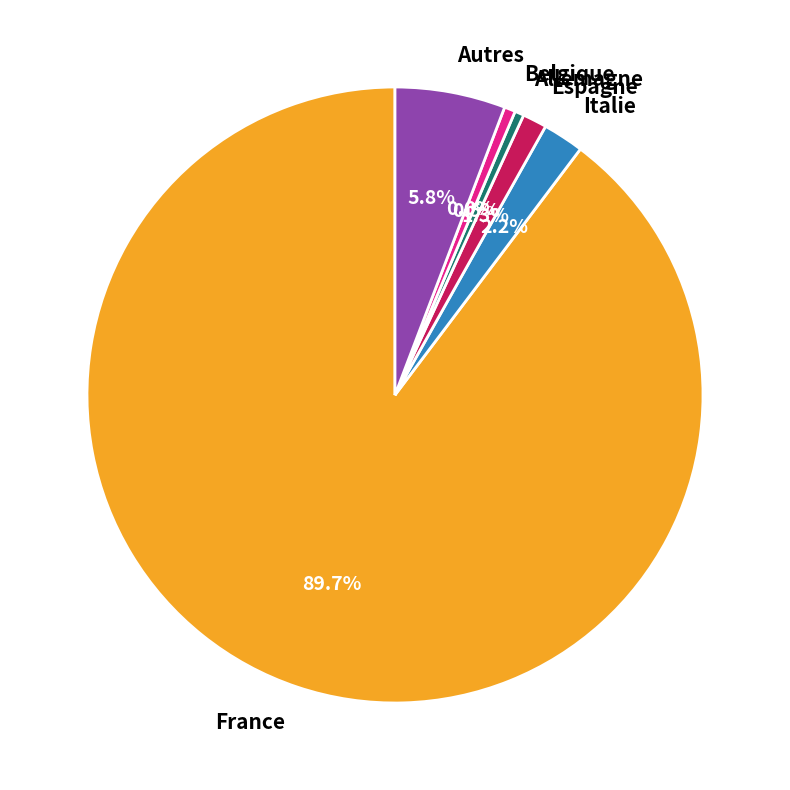

Is there a majority slice in this chart?

Yes